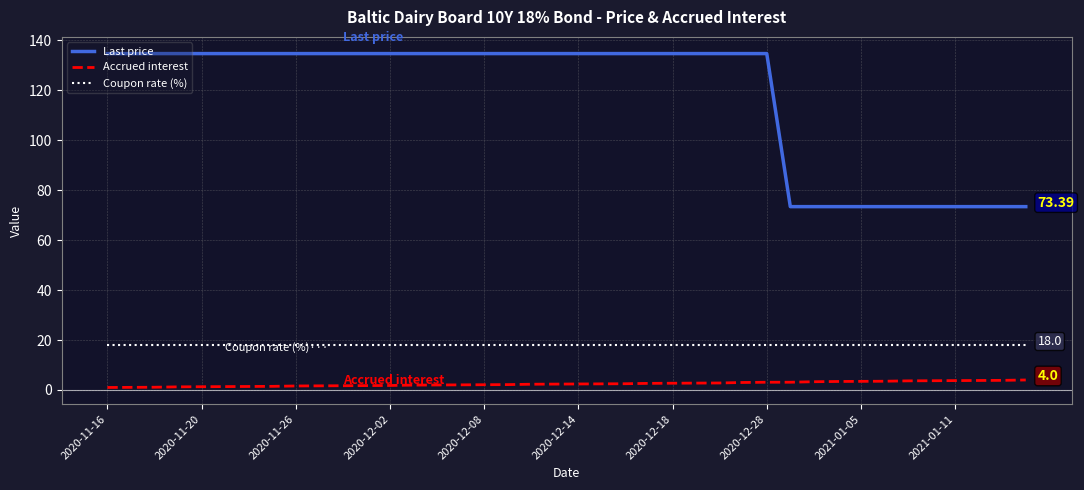

List the series in order of their peak value, highest first.

Last price, Coupon rate (%), Accrued interest